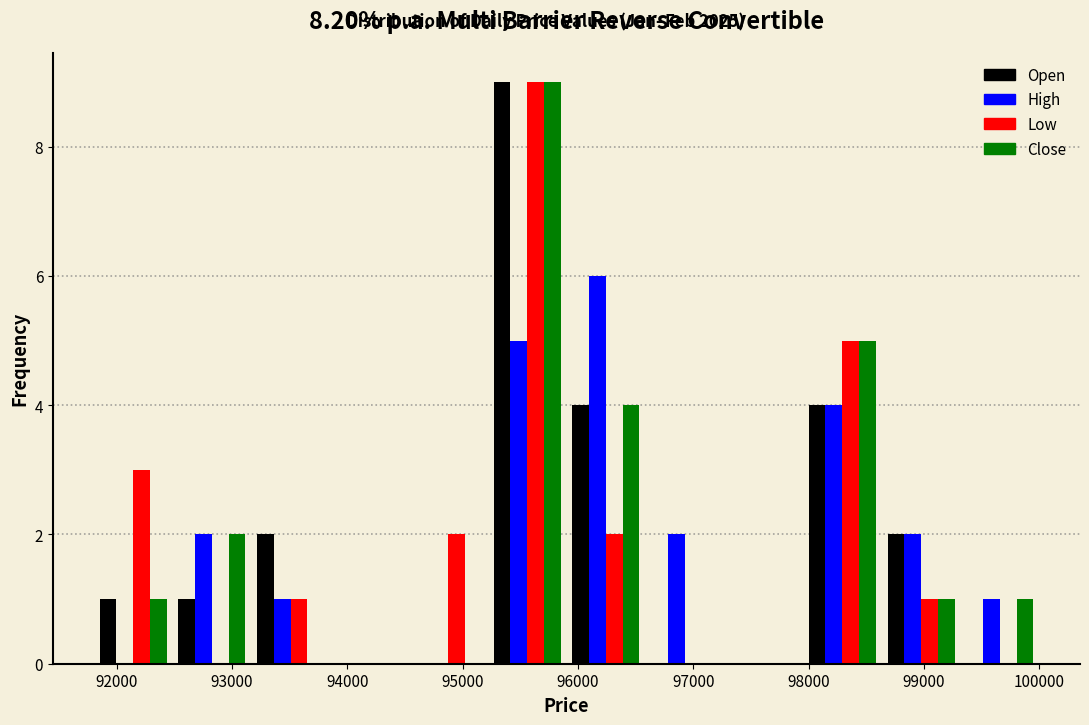

Reading left to right, transcribe this chart: for each range on the x-axis, give the height of each series' bar. Neither the bar edges nor the heights are printed on the chart, so give them approximately, as read against the axes.

91800 to 92500: Open=1	High=0	Low=3	Close=1
92500 to 93200: Open=1	High=2	Low=0	Close=2
93200 to 93900: Open=2	High=1	Low=1	Close=0
93900 to 94500: Open=0	High=0	Low=0	Close=0
94500 to 95200: Open=0	High=0	Low=2	Close=0
95200 to 95900: Open=9	High=5	Low=9	Close=9
95900 to 96600: Open=4	High=6	Low=2	Close=4
96600 to 97300: Open=0	High=2	Low=0	Close=0
97300 to 98000: Open=0	High=0	Low=0	Close=0
98000 to 98600: Open=4	High=4	Low=5	Close=5
98600 to 99300: Open=2	High=2	Low=1	Close=1
99300 to 100000: Open=0	High=1	Low=0	Close=1